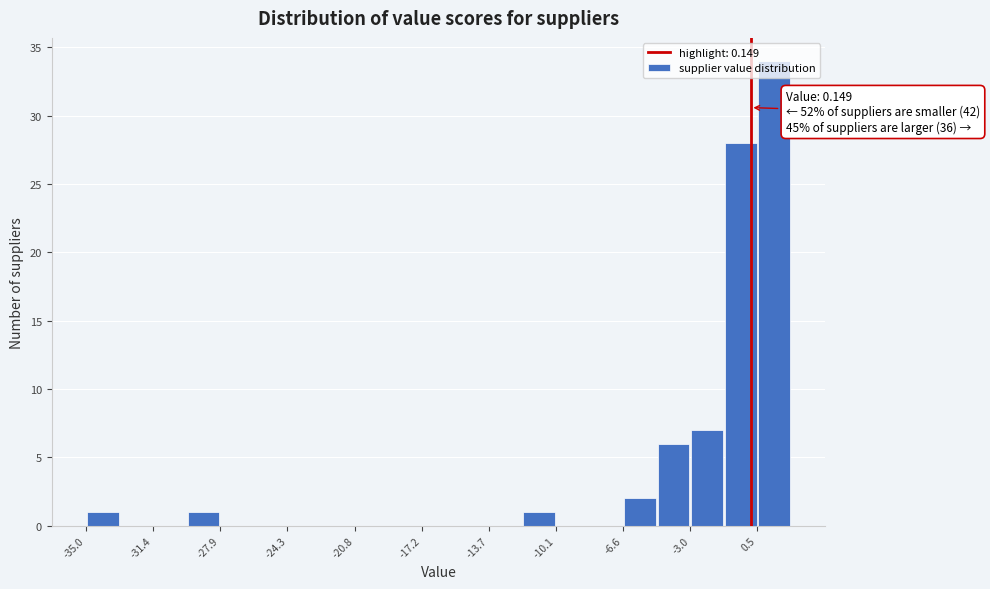

Read against the x-axis, roughly where is the centre of the tallest bar?

1.5